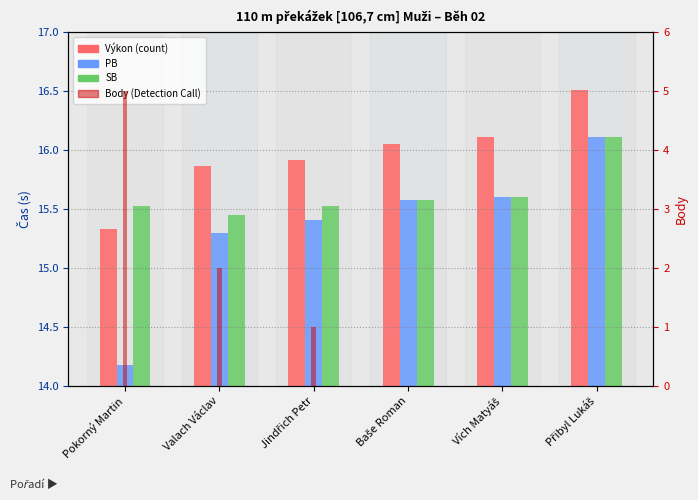

Reading left to right, what are all the values shown in this chart?

Výkon: Pokorný Martin=15.3	Valach Václav=15.9	Jindřich Petr=15.9	Baše Roman=16.1	Vích Matyáš=16.1	Přibyl Lukáš=16.5
PB: Pokorný Martin=14.2	Valach Václav=15.3	Jindřich Petr=15.4	Baše Roman=15.6	Vích Matyáš=15.6	Přibyl Lukáš=16.1
SB: Pokorný Martin=15.5	Valach Václav=15.4	Jindřich Petr=15.5	Baše Roman=15.6	Vích Matyáš=15.6	Přibyl Lukáš=16.1
Body (count): Pokorný Martin=5.0	Valach Václav=2.0	Jindřich Petr=1.0	Baše Roman=0.0	Vích Matyáš=0.0	Přibyl Lukáš=0.0